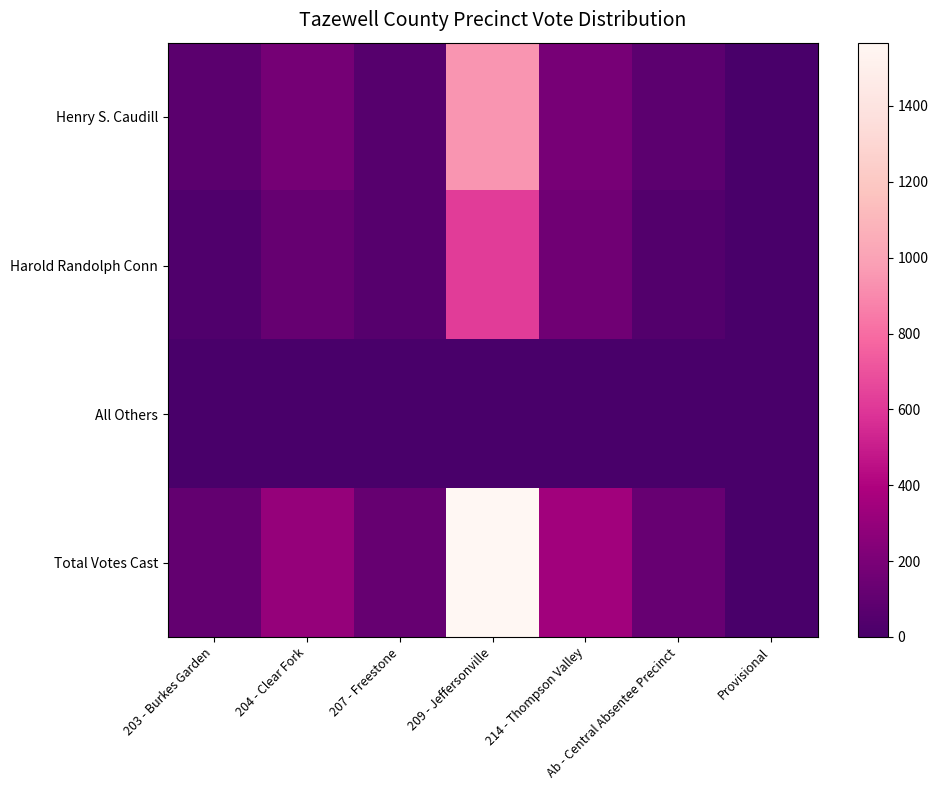

At how many categories does at least one series exceed 71?

6